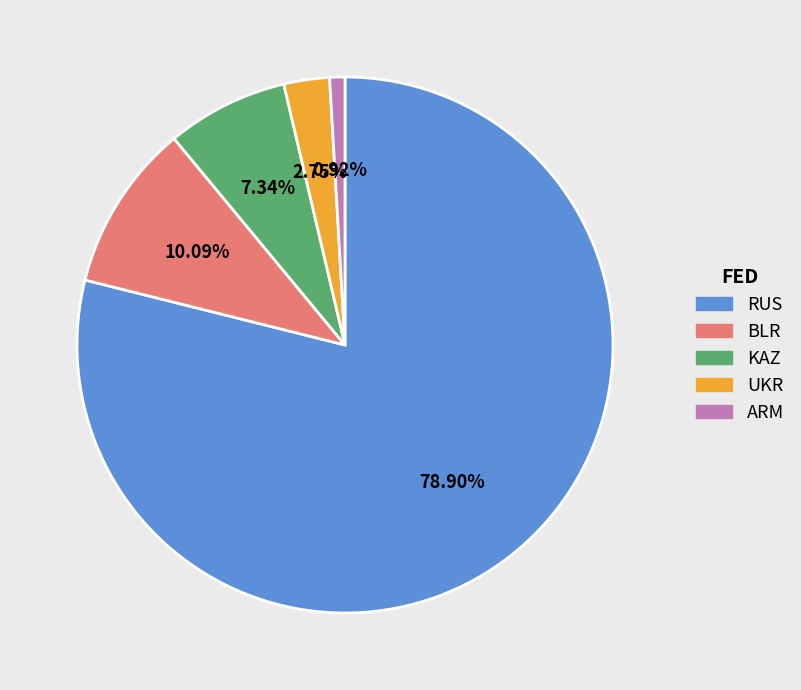

True or false: BLR accounts for 1% of the total.

False